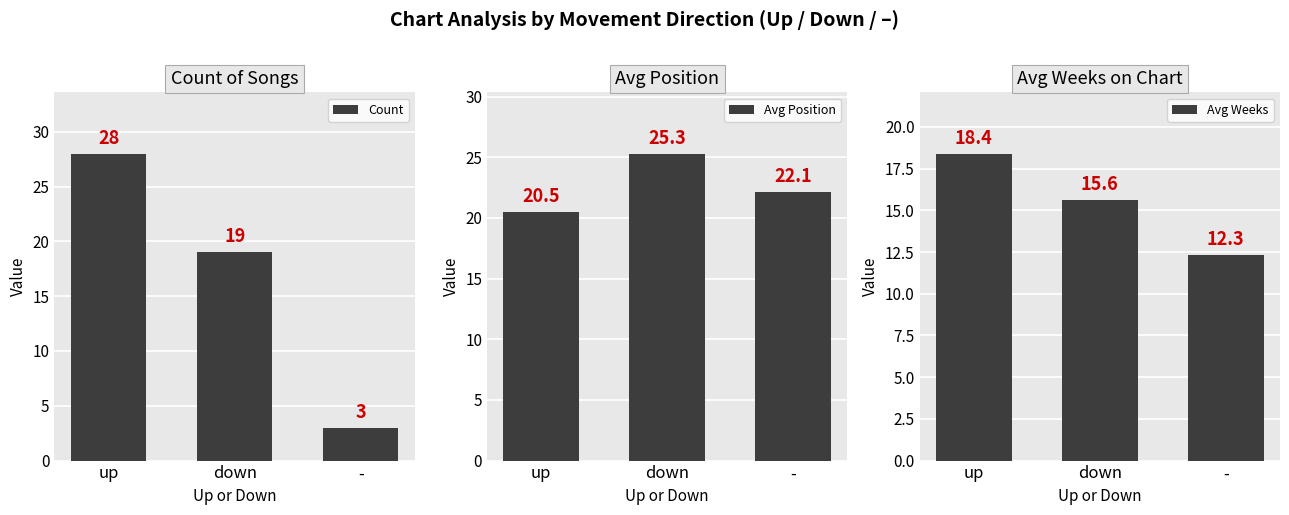

At up, list the series in order from largest to smallest.

Count, Avg Position, Avg Weeks